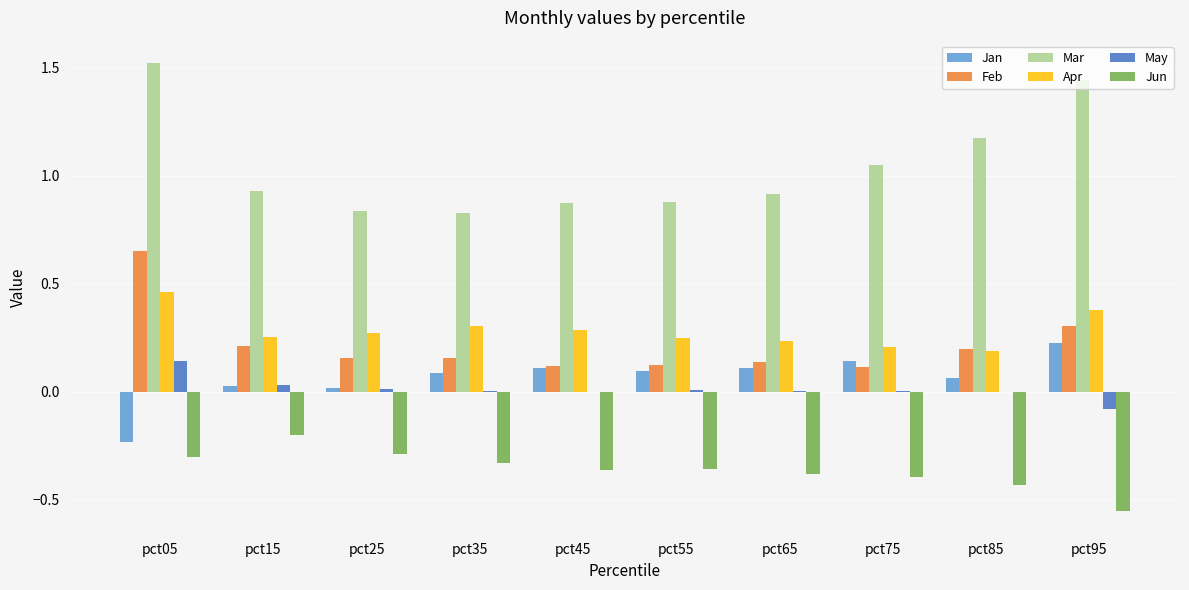

What is the sum of all Jun values?

-3.6